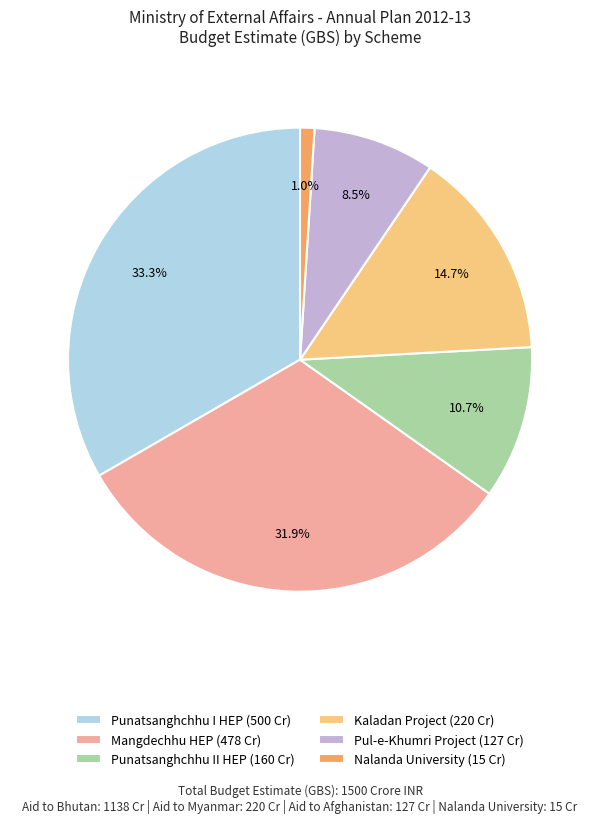

Combined, do Kaladan Project (220 Cr) and Nalanda University (15 Cr) account for over 50%?

No